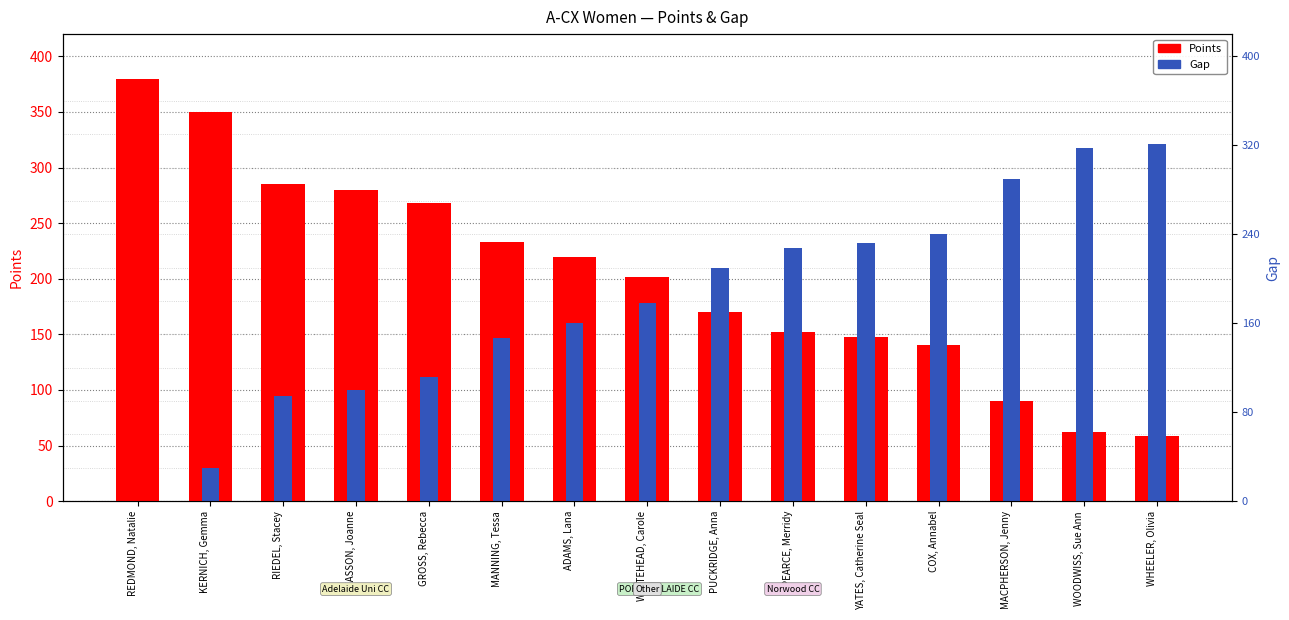

What is the value of the Gap bar at the 5th from the left?

112